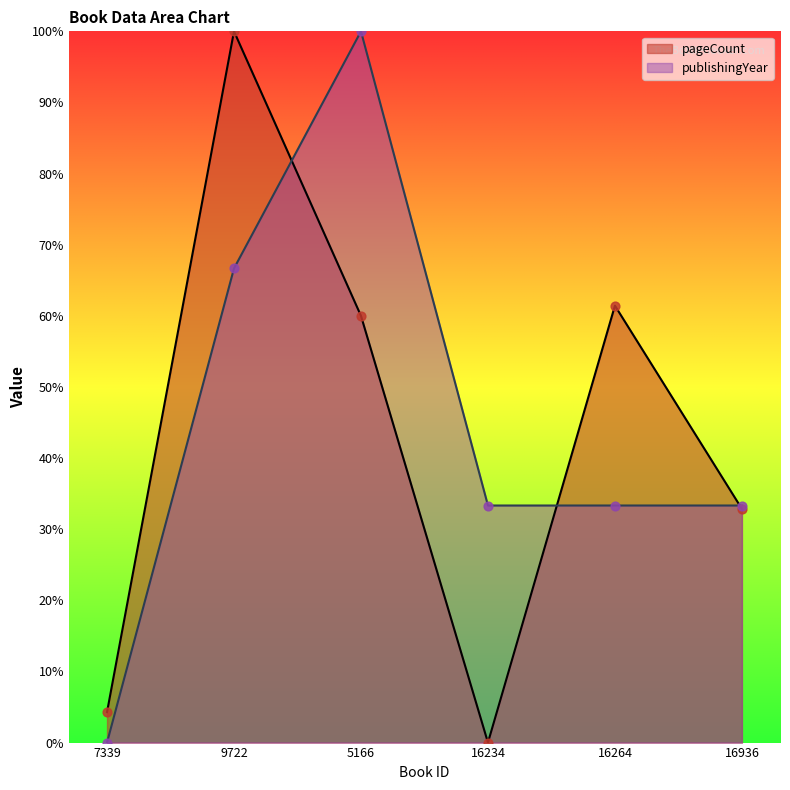

At how many categories does at least one series exceed 78?

2